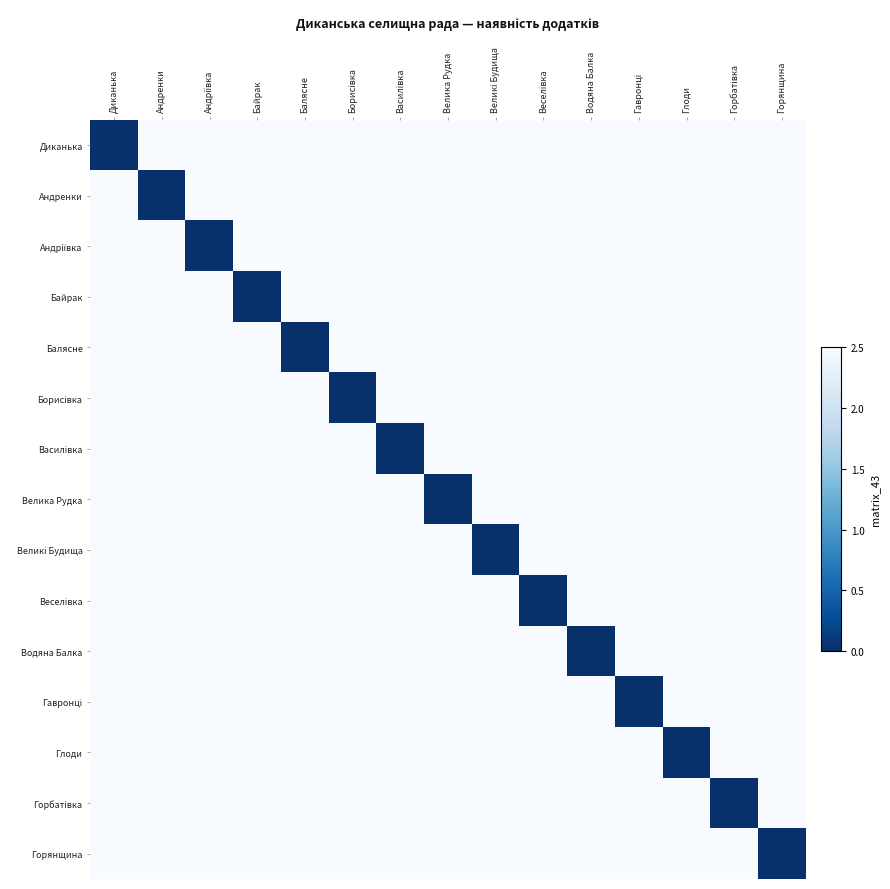

What is the difference between the highest and lowest values at Балясне?

2.5